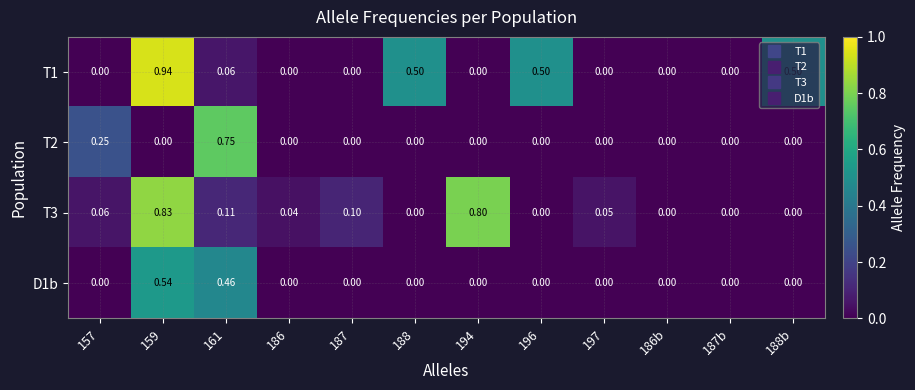

How many series are shown in this chart?

4